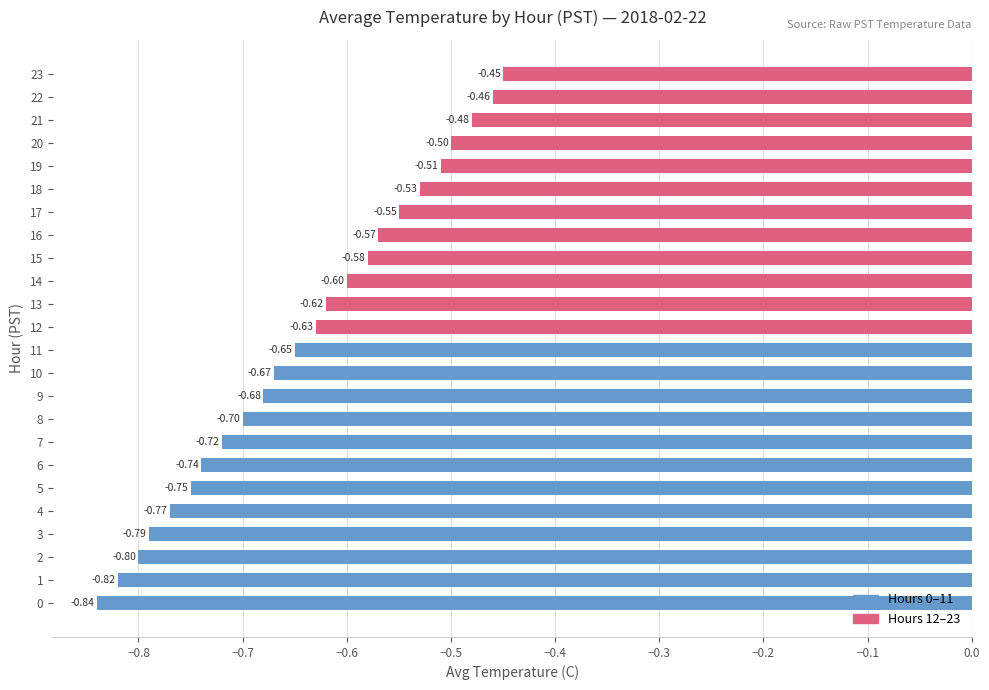

What is the average value?

-0.6